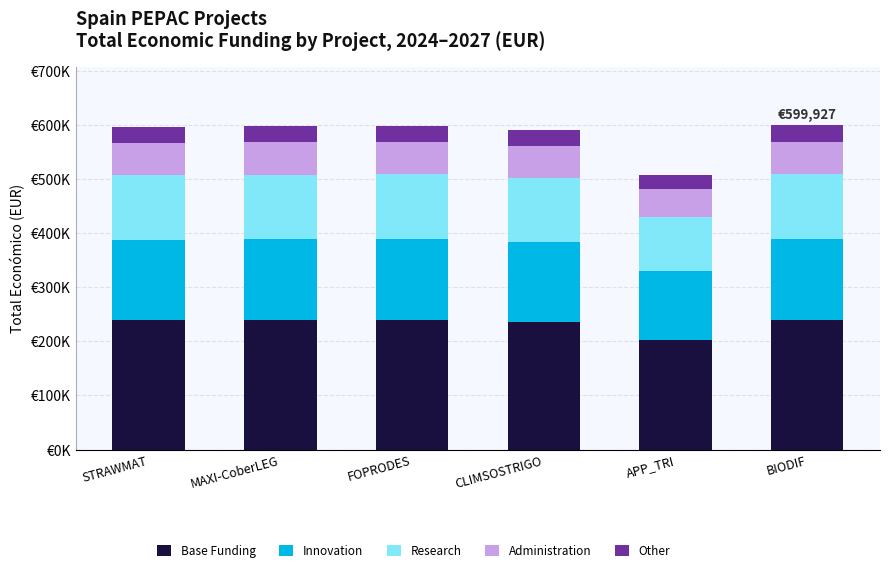

What is the label of the 6th bar from the left?

BIODIF